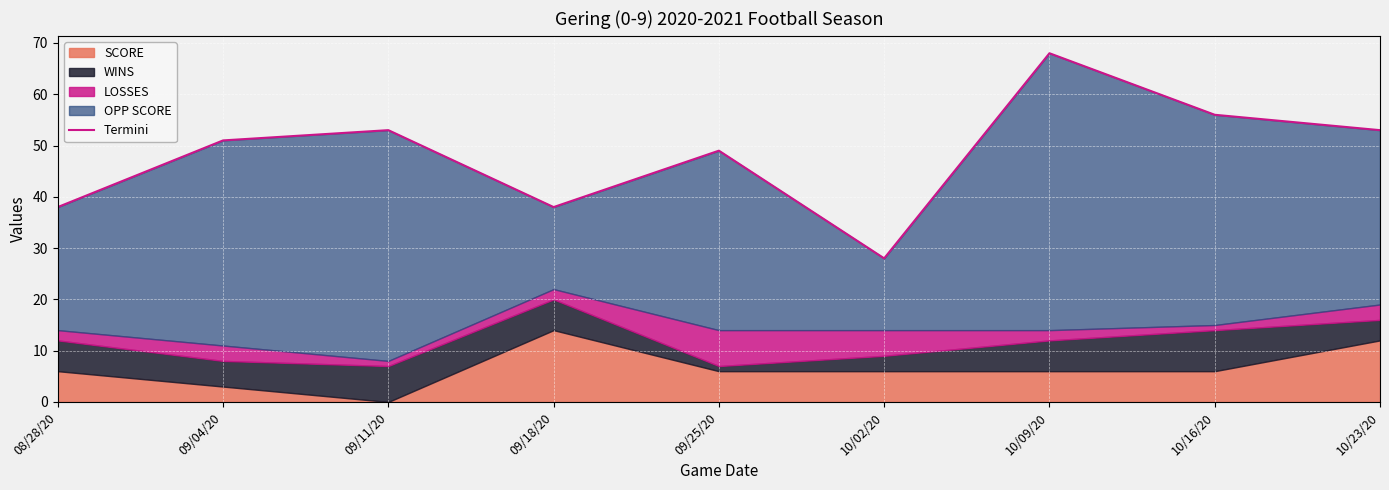

Reading left to right, list all the values displayed in this chart.

38	51	53	38	49	28	68	56	53